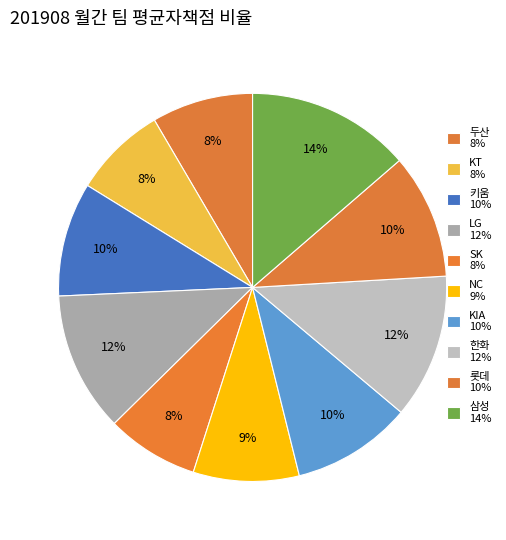

Does 한화 represent more than half of the total?

No